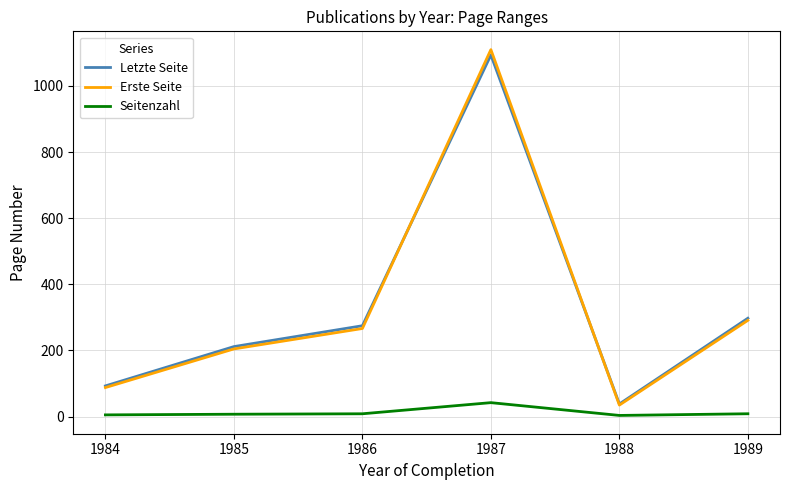

Is the value of Letzte Seite at 1987 greater than the value of Erste Seite at 1985?

Yes